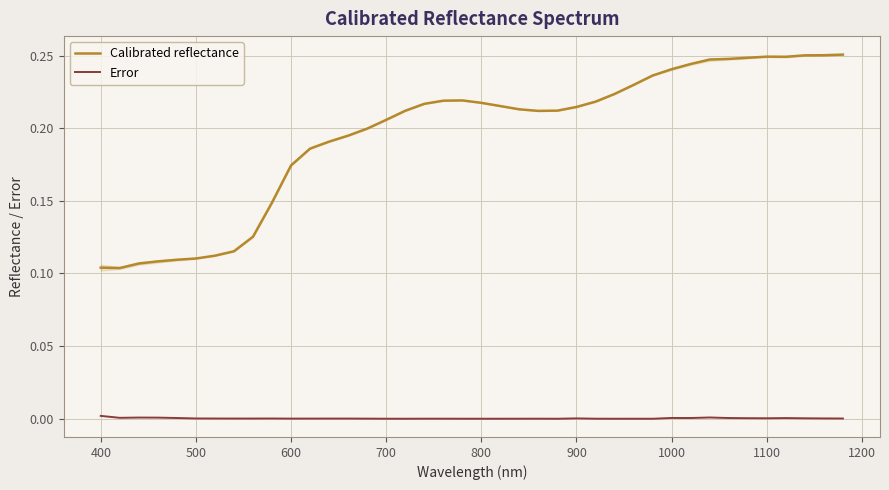

True or false: Calibrated reflectance and Error intersect in this chart.

False